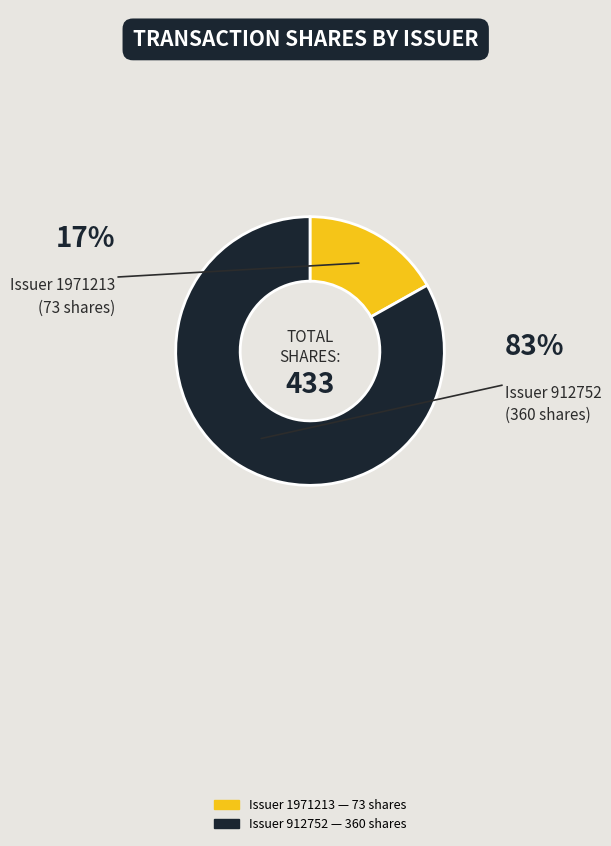

Does any single category account for the majority?

Yes